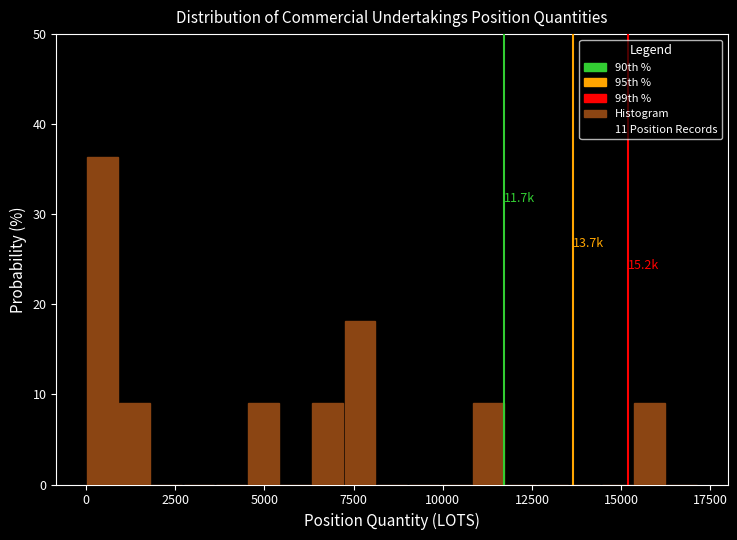

Around what value on the x-axis is the tallest bar? Give the approximate position of its centre, as read against the axis.

500